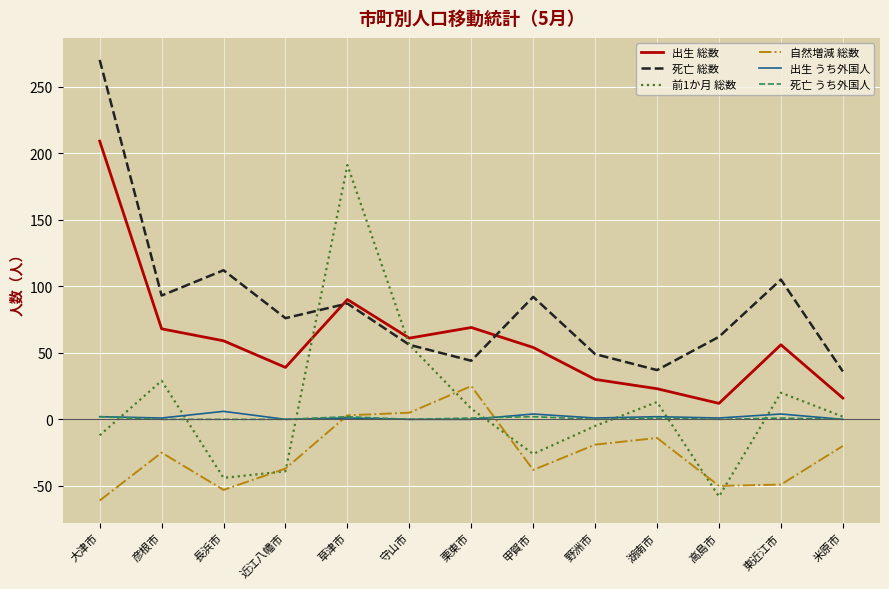

What is the minimum value for 前1か月 総数?

-58